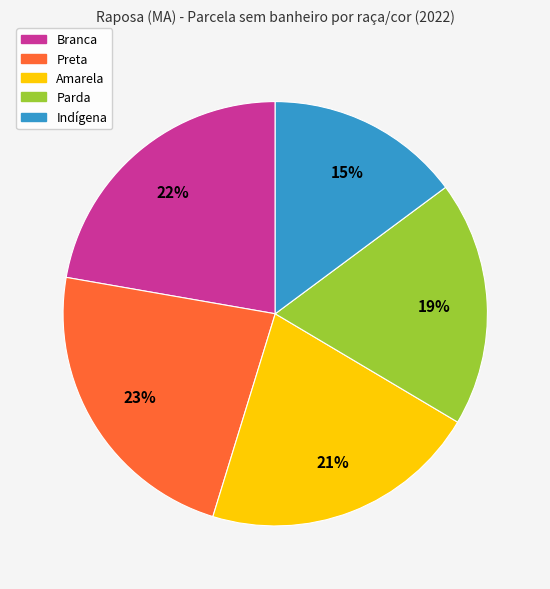

Rank the categories by value from highest to lowest.

Preta, Branca, Amarela, Parda, Indígena